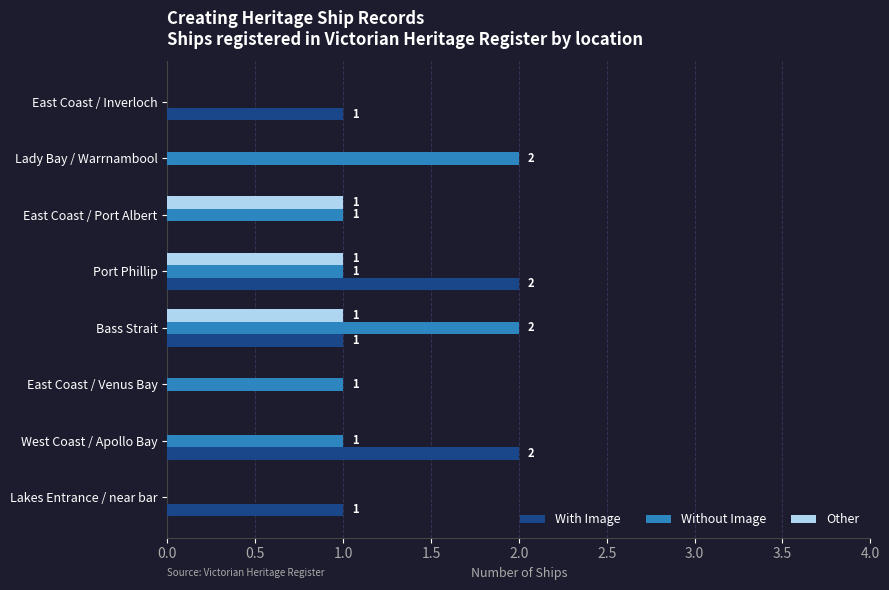

Which series changed the most between Port Phillip and Lady Bay / Warrnambool?

With Image